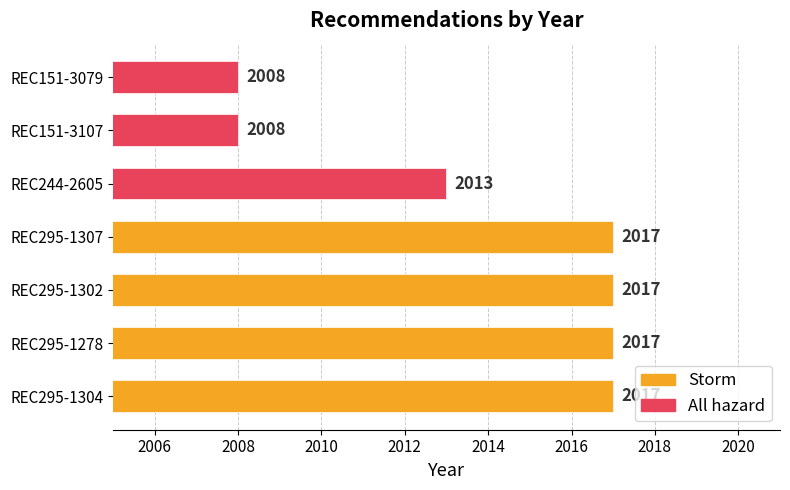

Reading left to right, extract all data points from this chart.

2017	2017	2017	2017	2013	2008	2008